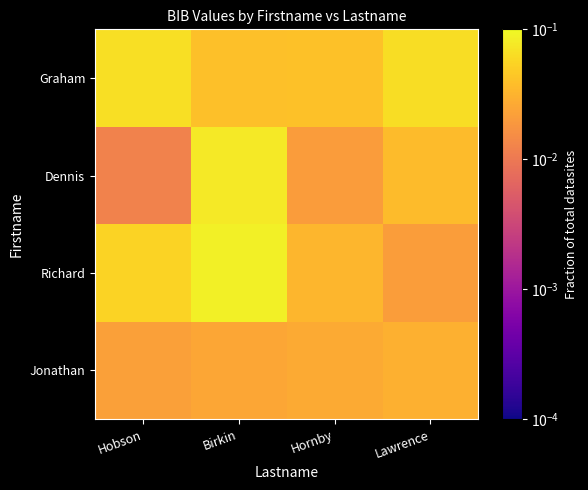

What is the total value across all series at Birkin?

0.2